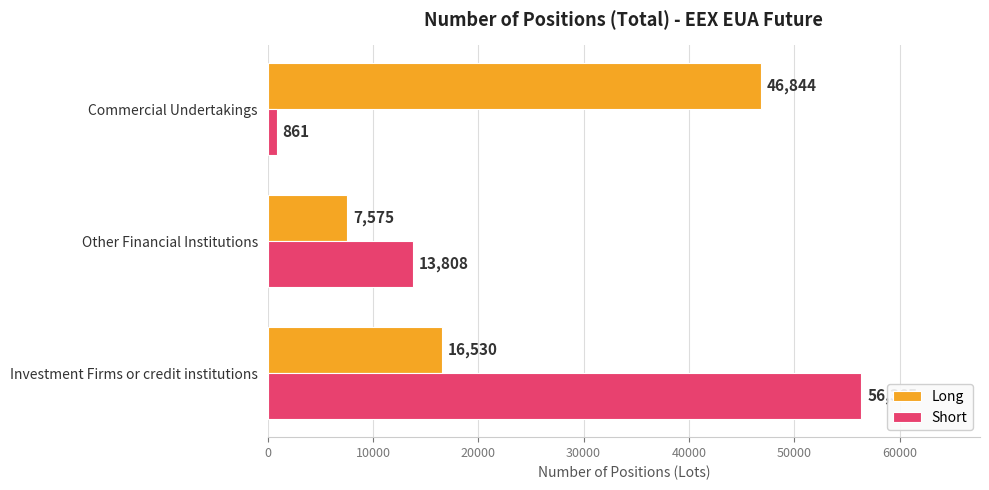

Rank the categories by Short value from lowest to highest.

Commercial Undertakings, Other Financial Institutions, Investment Firms or credit institutions